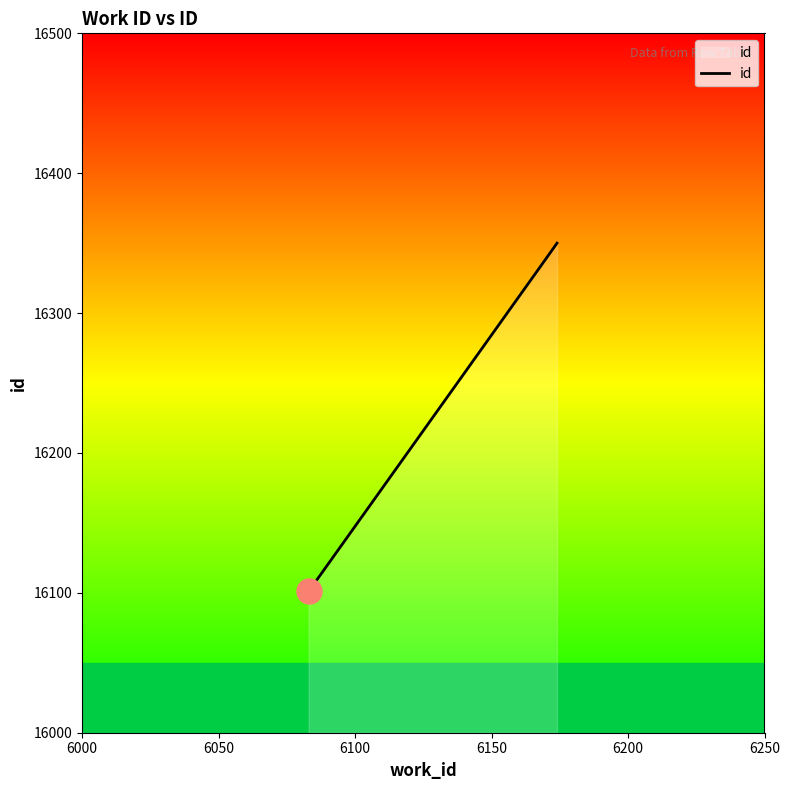

What is the sum of all values?

48790